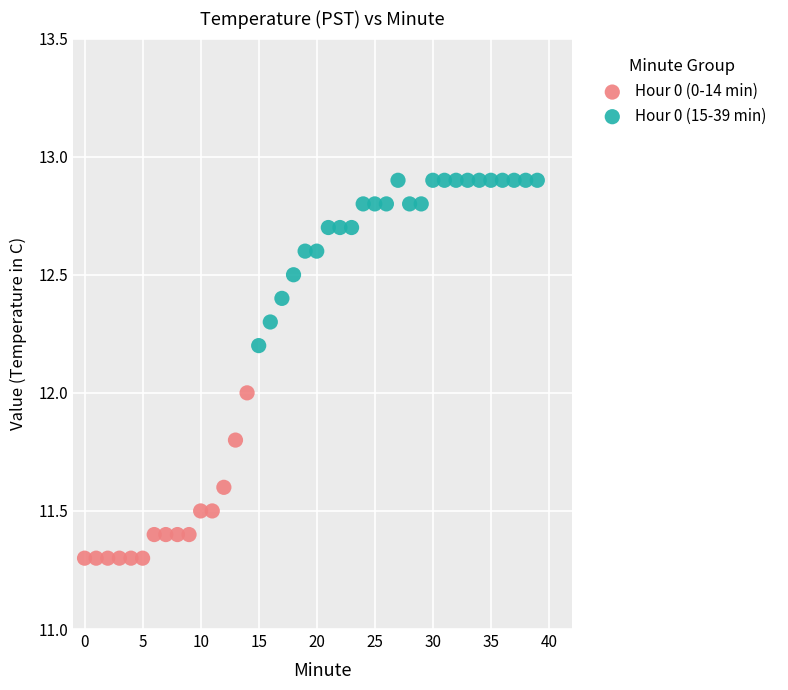

Which series reaches the maximum Y coordinate?

Hour 0 (15-39 min)